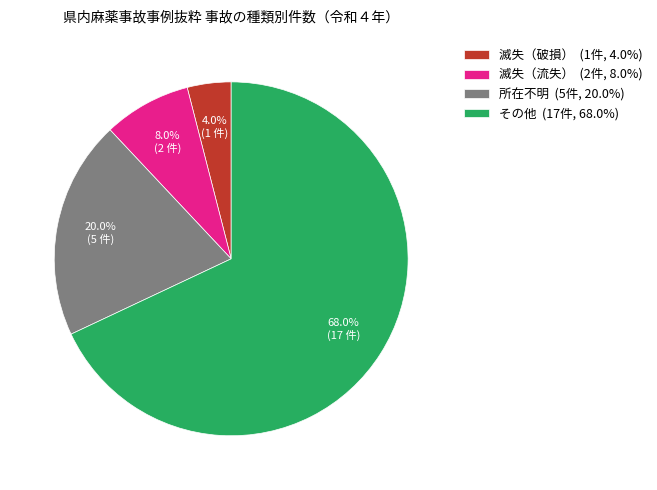

Approximately how many times larger is the value at 滅失（破損） (1件, 4.0%) compared to 滅失（流失） (2件, 8.0%)?

0.5